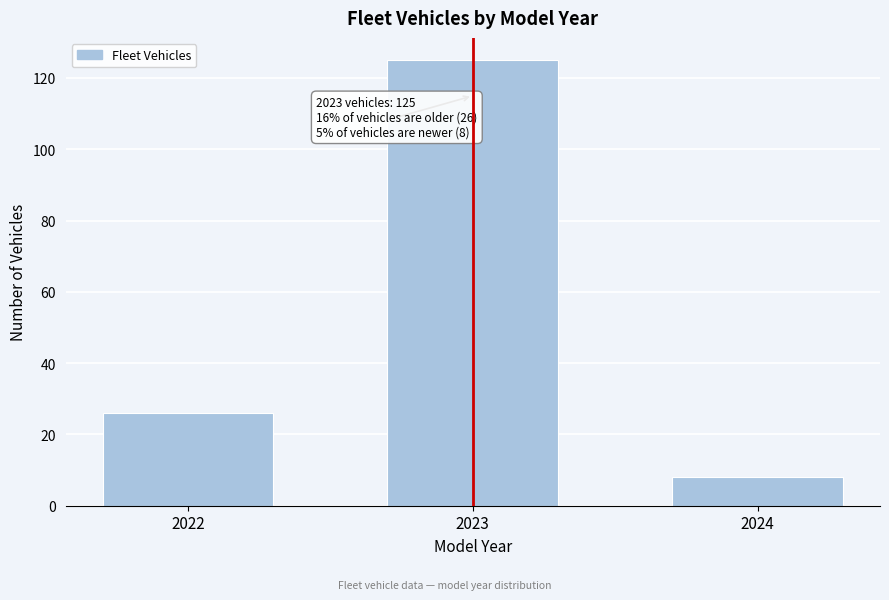

Reading left to right, transcribe all the data shown in this chart.

2022=26	2023=125	2024=8